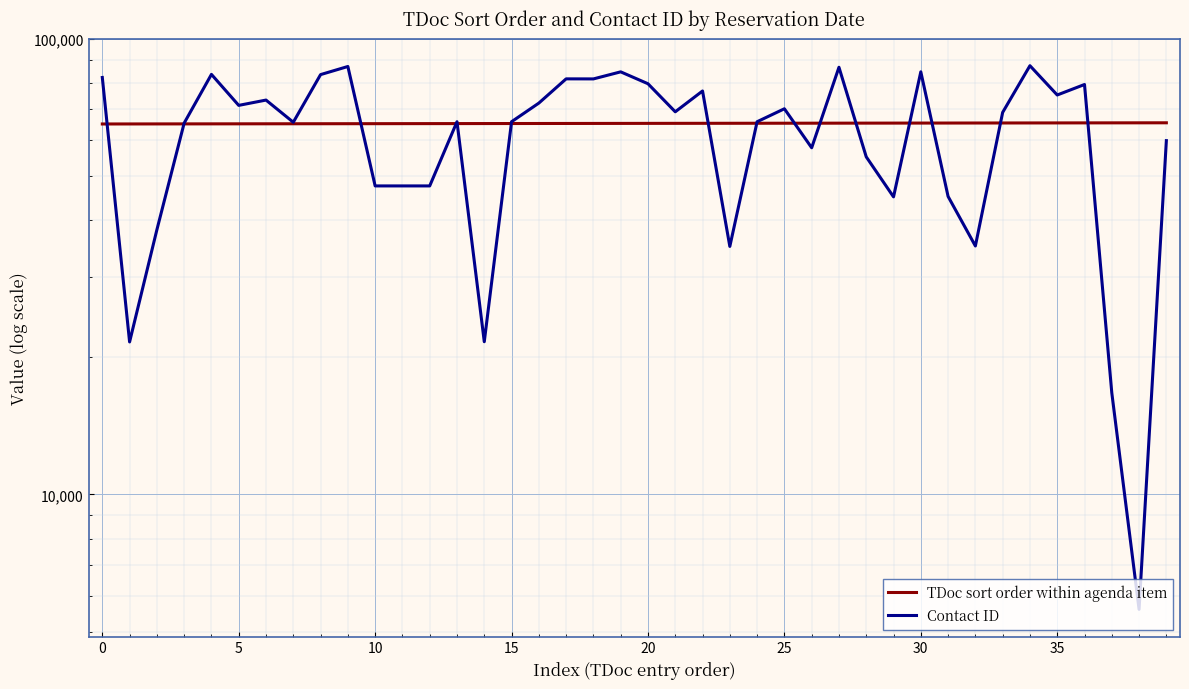

The TDoc sort order within agenda item series shows 65110 at 11. True or false?

True